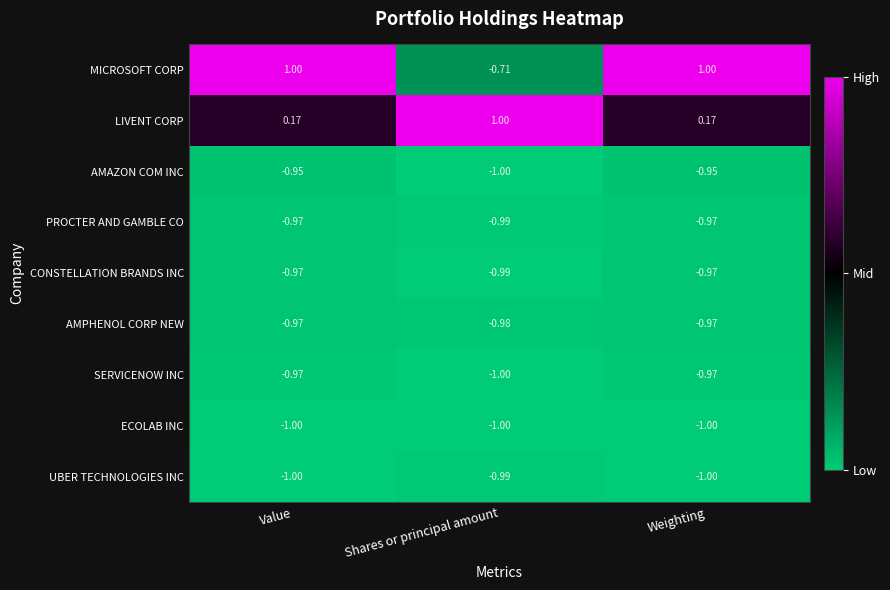

Is the value of AMPHENOL CORP NEW at Weighting greater than the value of PROCTER AND GAMBLE CO at Shares or principal amount?

Yes